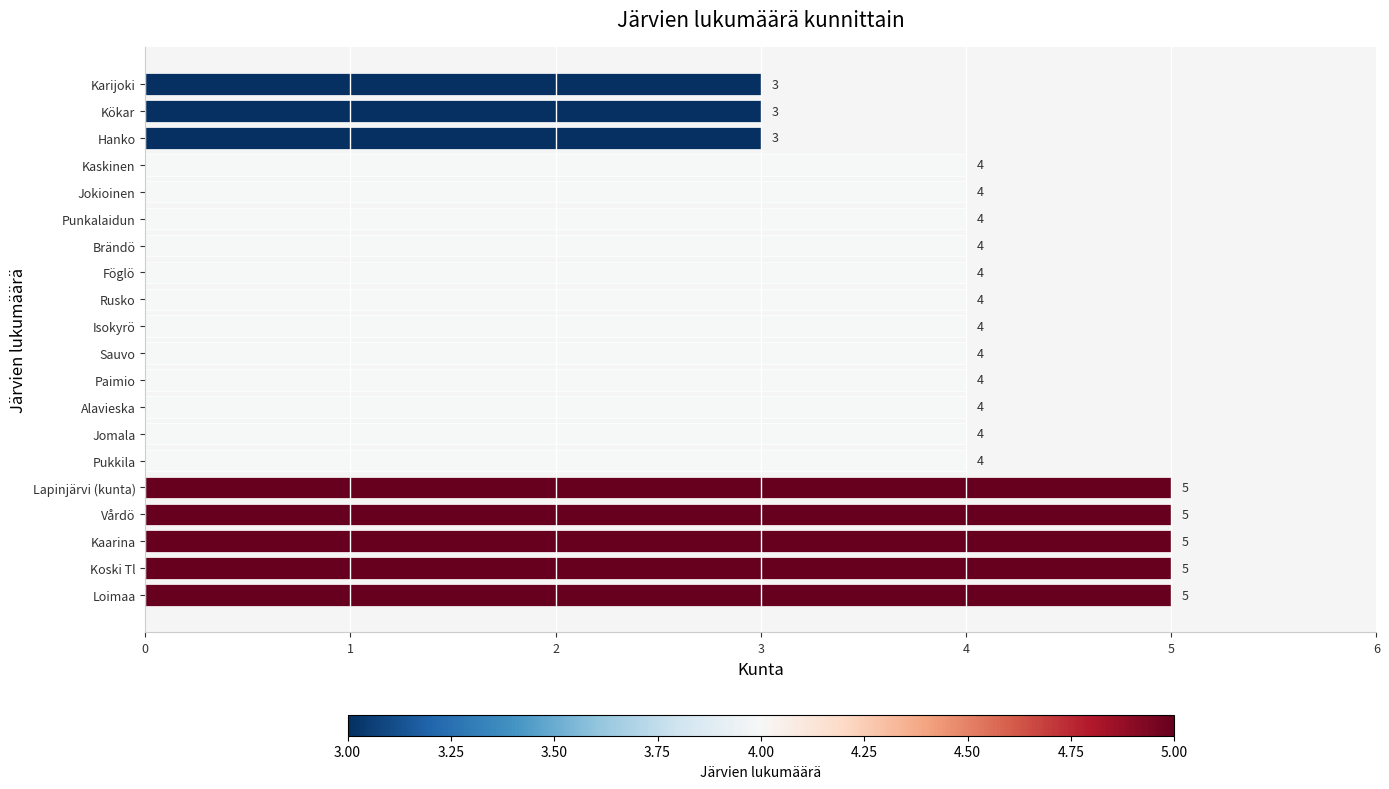

What is the sum of all values?

82